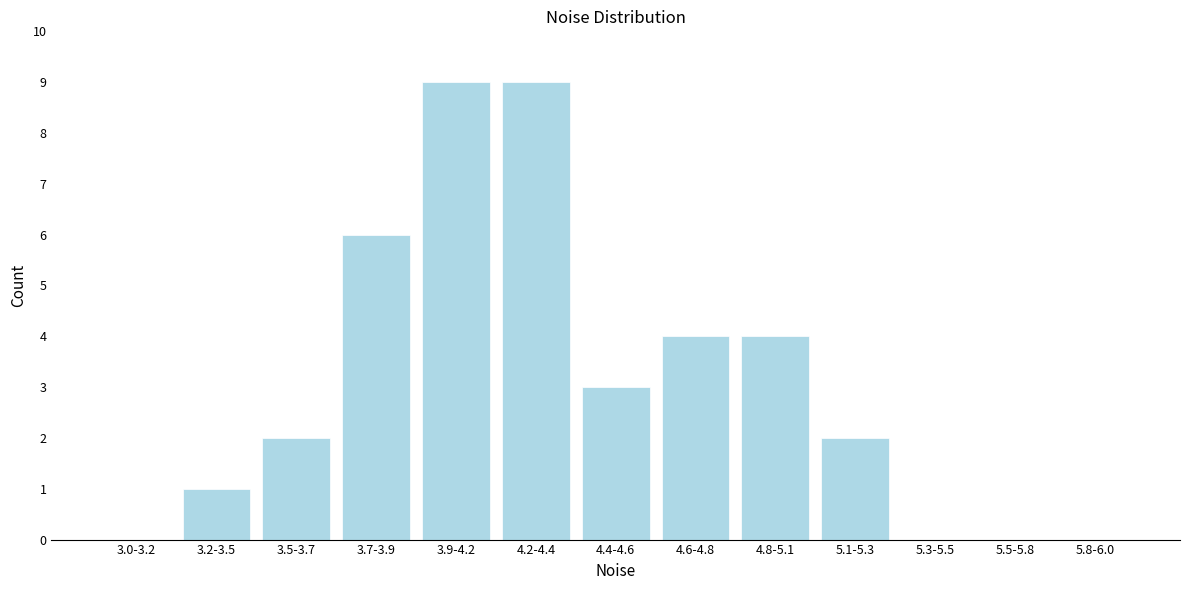

Reading left to right, transcribe all the data shown in this chart.

3.0-3.2=0	3.2-3.5=1	3.5-3.7=2	3.7-3.9=6	3.9-4.2=9	4.2-4.4=9	4.4-4.6=3	4.6-4.8=4	4.8-5.1=4	5.1-5.3=2	5.3-5.5=0	5.5-5.8=0	5.8-6.0=0